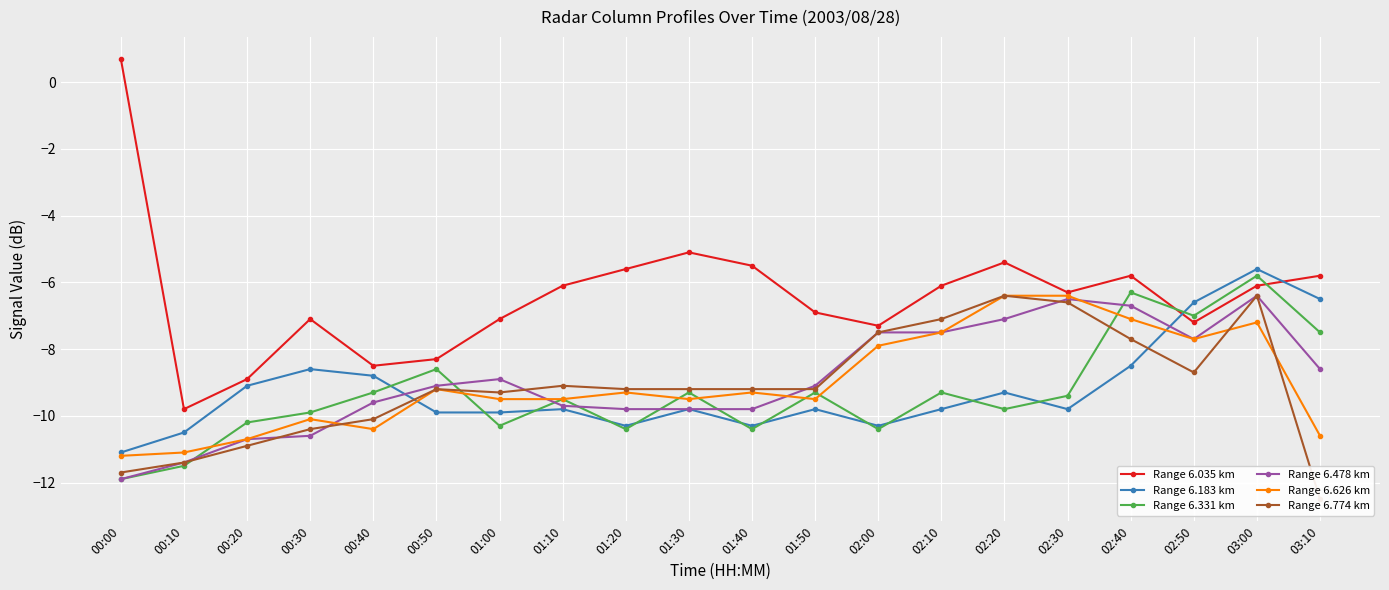

Between 02:10 and 02:30, which series saw the biggest shift?

Range 6.626 km